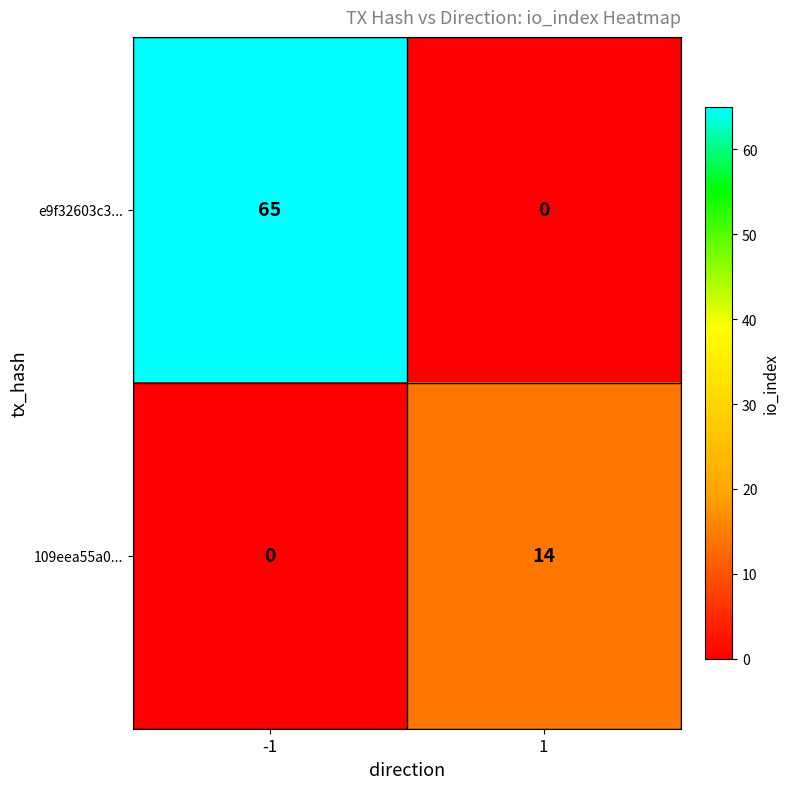

At which category is the sum across all series the highest?

-1